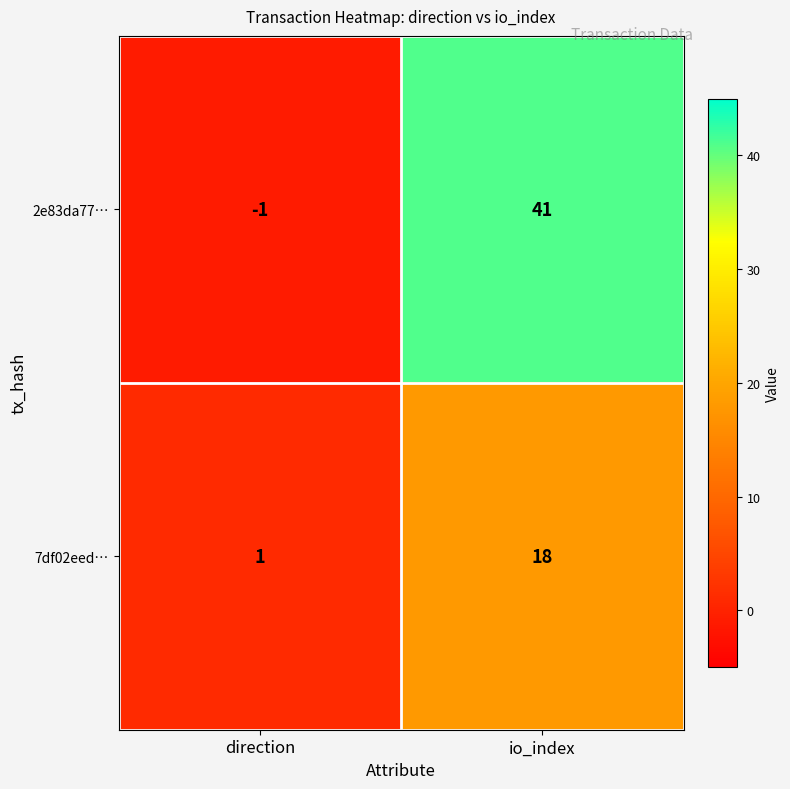

Reading left to right, extract all data points from this chart.

2e83da77…: -1	41
7df02eed…: 1	18